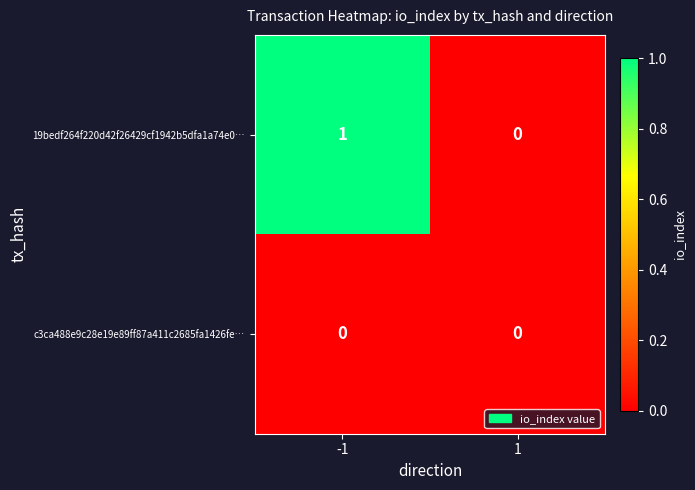

Rank the series by their maximum value, from lowest to highest.

c3ca488e9c28e19e89ff87a411c2685fa1426fe…, 19bedf264f220d42f26429cf1942b5dfa1a74e0…